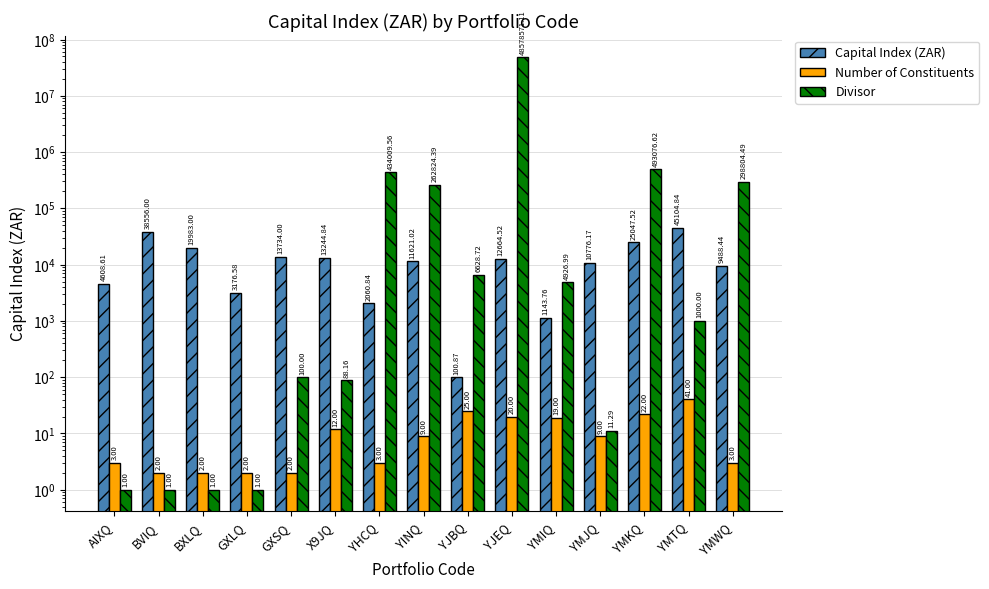

How many bars are there in total?

45